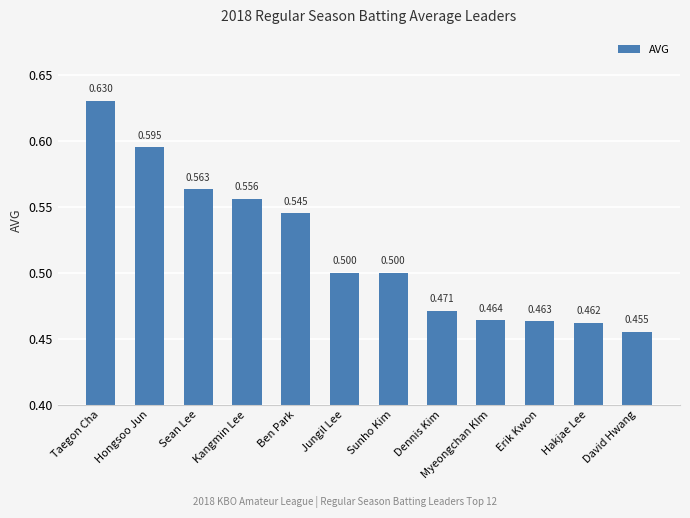

At which category does the chart reach its peak across all series?

Taegon Cha